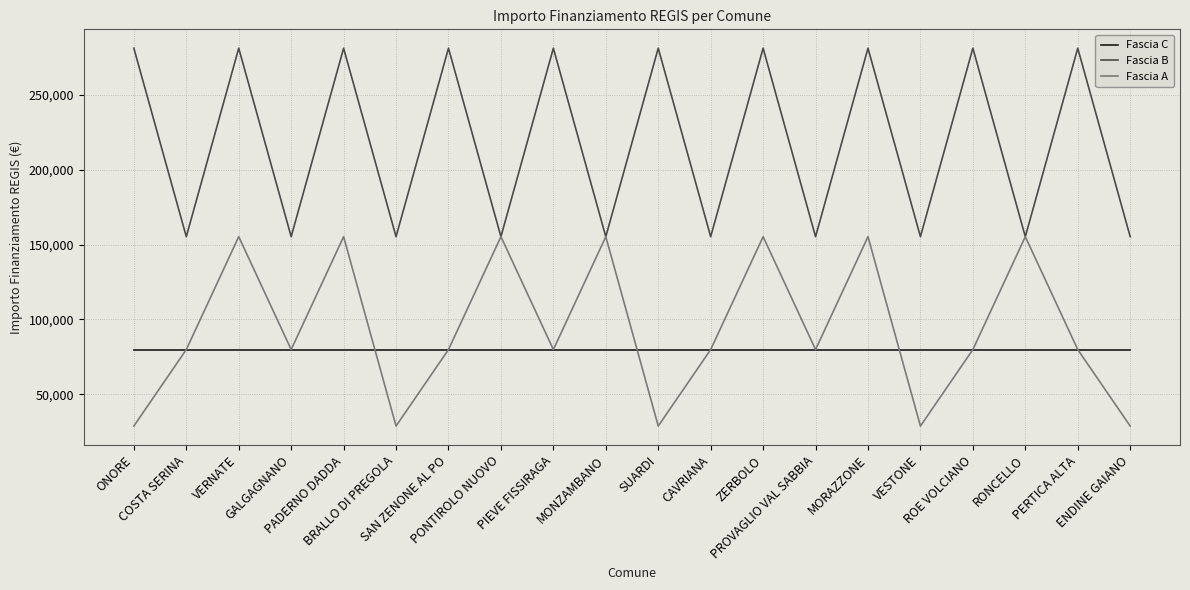

What is the difference between the highest and lowest values at PROVAGLIO VAL SABBIA?

75312